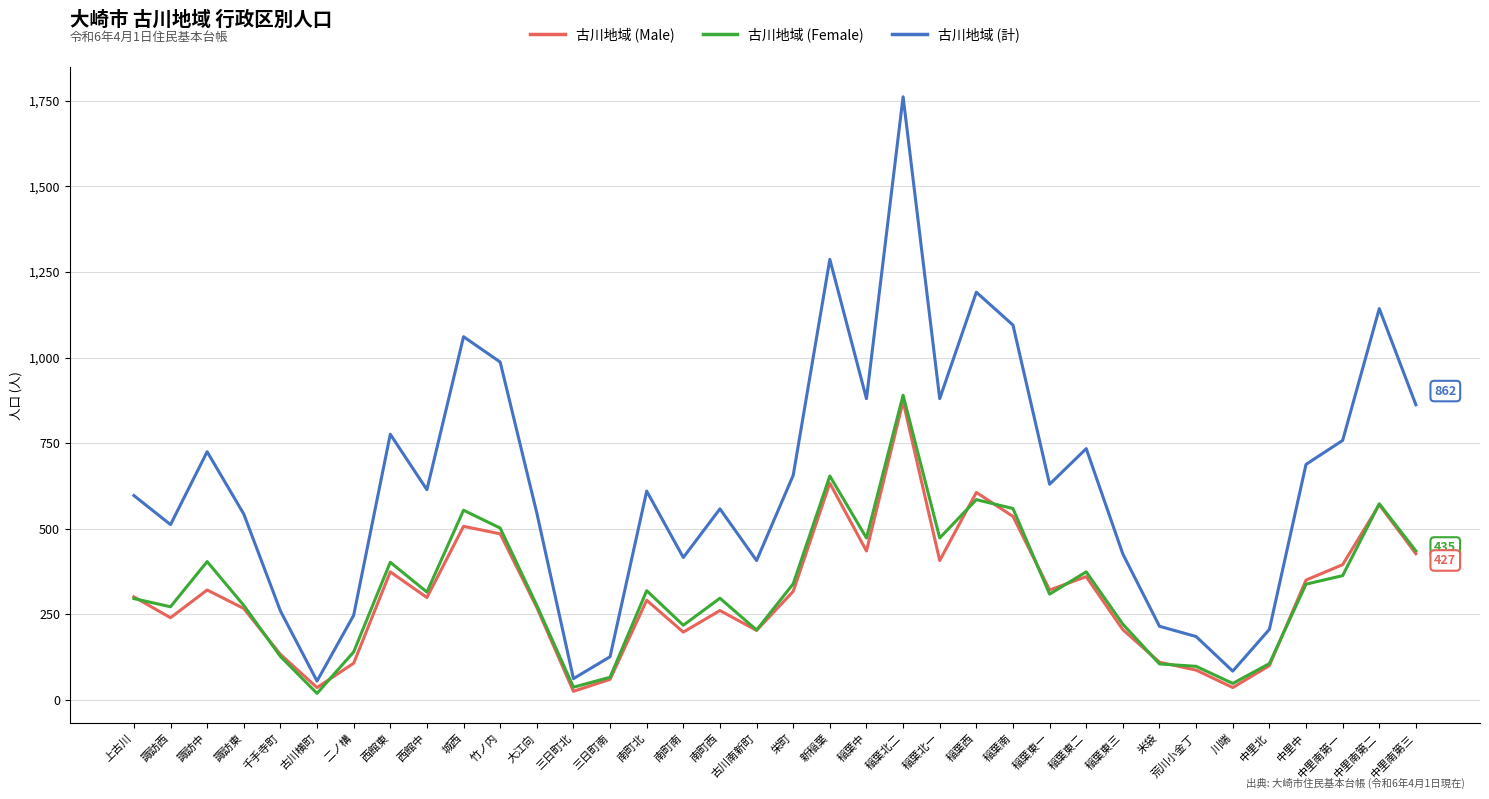

How many lines are shown in the chart?

3